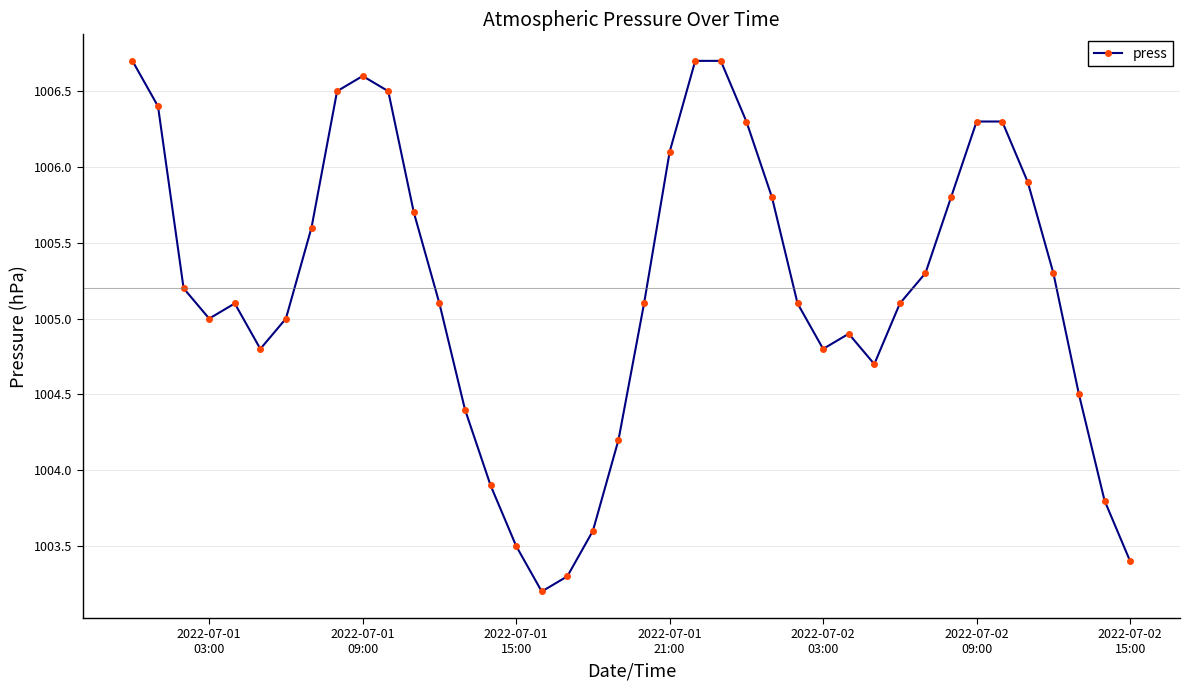

What is the greatest value displayed?

1006.7